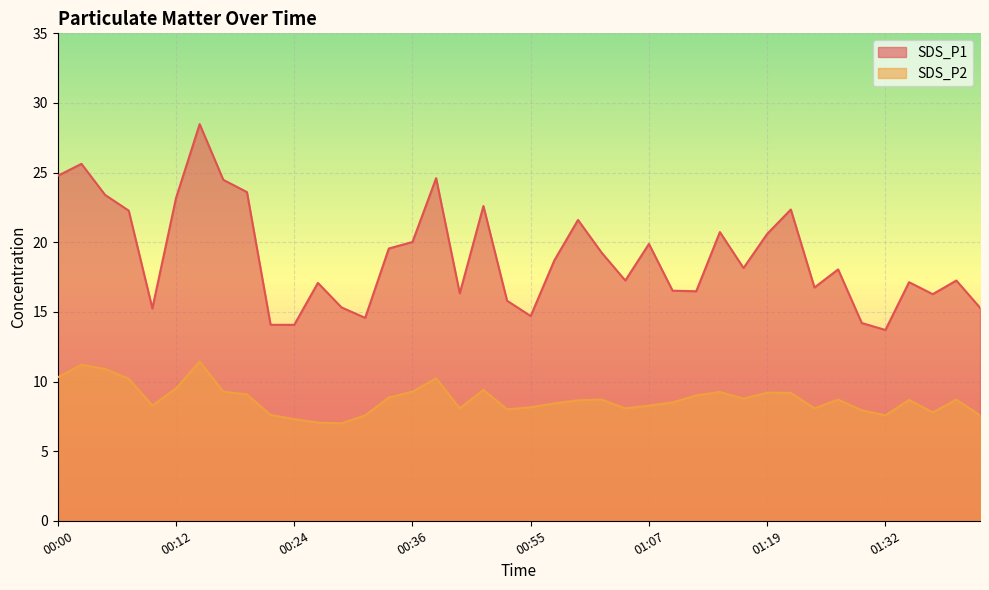

Which series has the largest range (max minus min)?

SDS_P1